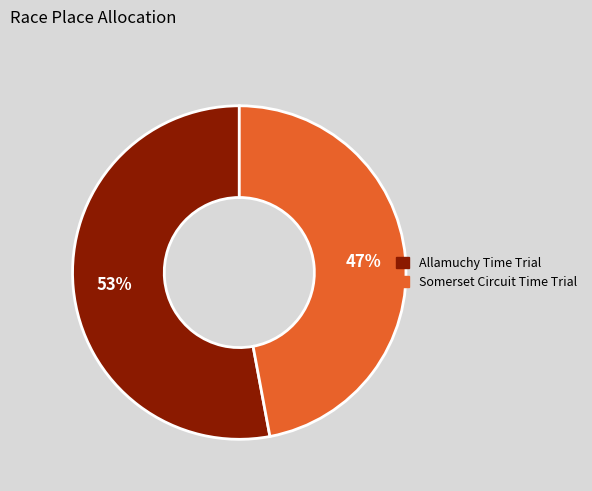

The Somerset Circuit Time Trial slice represents 47% of the pie. True or false?

True